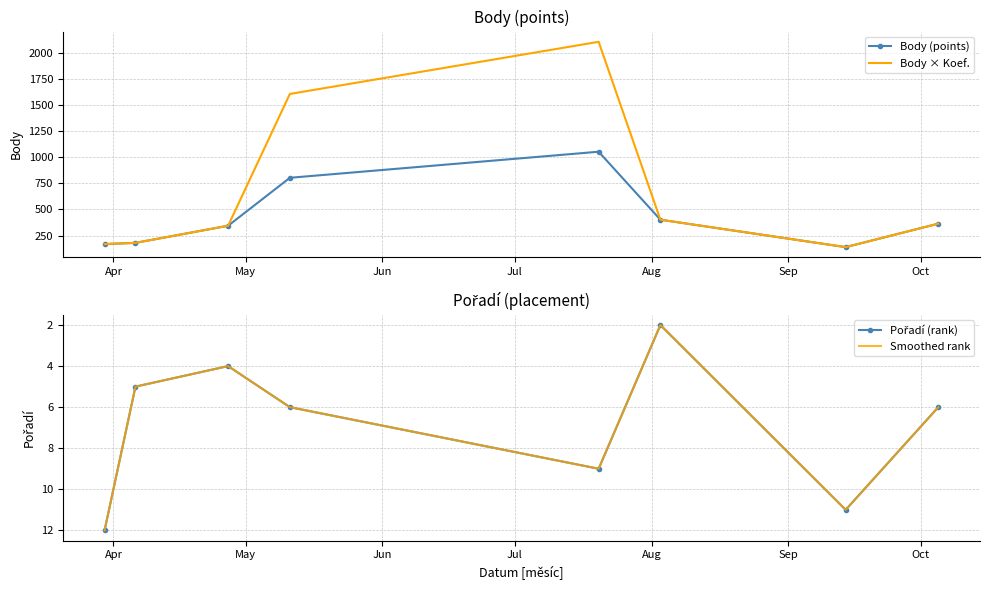

Reading left to right, what are all the values shown in this chart?

Body (points): 168	180	344	804	1054	402	139	364
Body × Koef.: 168	180	344	1608	2108	402	139	364
Pořadí (rank): 12	5	4	6	9	2	11	6
Smoothed rank: 12	5	4	6	9	2	11	6